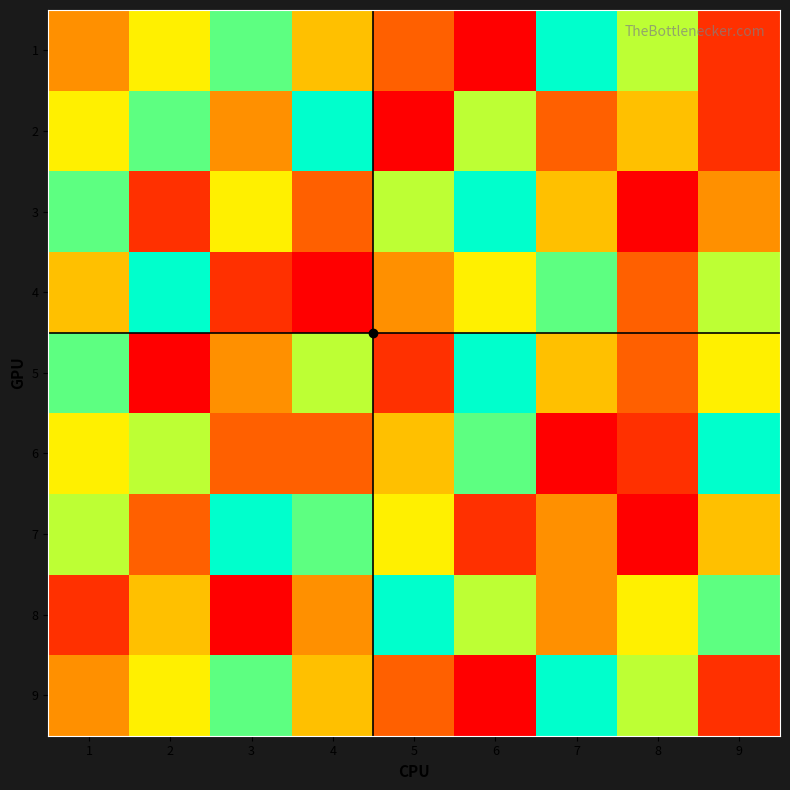

Reading left to right, what are all the values shown in this chart?

1: 1=4	2=6	3=8	4=5	5=3	6=1	7=9	8=7	9=2
2: 1=6	2=8	3=4	4=9	5=1	6=7	7=3	8=5	9=2
3: 1=8	2=2	3=6	4=3	5=7	6=9	7=5	8=1	9=4
4: 1=5	2=9	3=2	4=1	5=4	6=6	7=8	8=3	9=7
5: 1=8	2=1	3=4	4=7	5=2	6=9	7=5	8=3	9=6
6: 1=6	2=7	3=3	4=3	5=5	6=8	7=1	8=2	9=9
7: 1=7	2=3	3=9	4=8	5=6	6=2	7=4	8=1	9=5
8: 1=2	2=5	3=1	4=4	5=9	6=7	7=4	8=6	9=8
9: 1=4	2=6	3=8	4=5	5=3	6=1	7=9	8=7	9=2